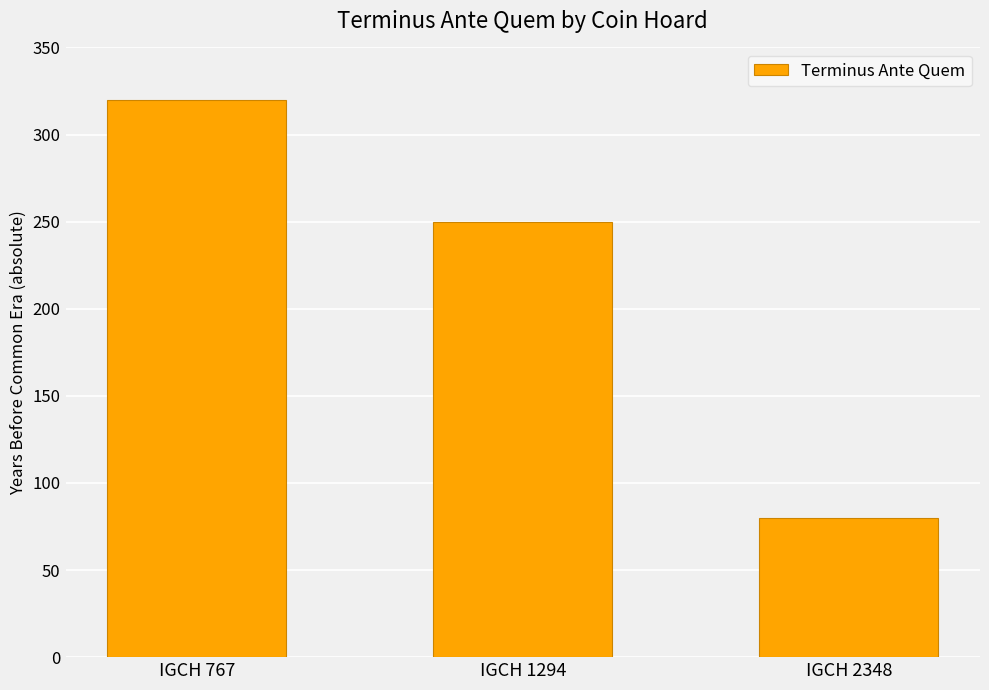

What is the change in value from IGCH 767 to IGCH 1294?

-70